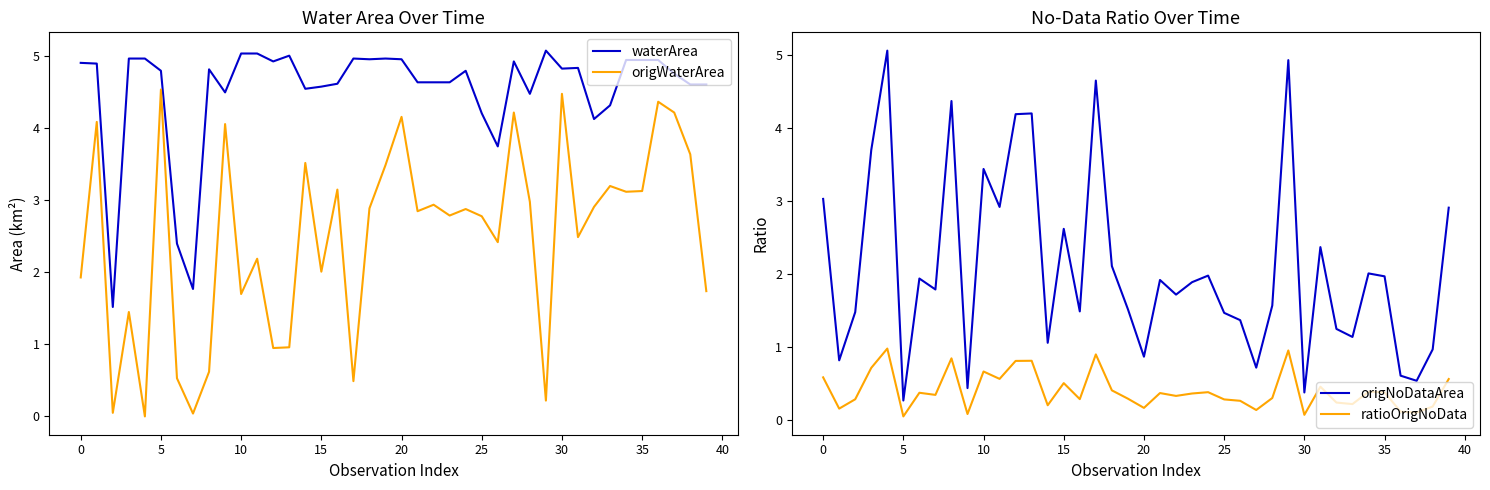

What is the difference between the maximum and minimum values in the ratioOrigNoData series?

0.9